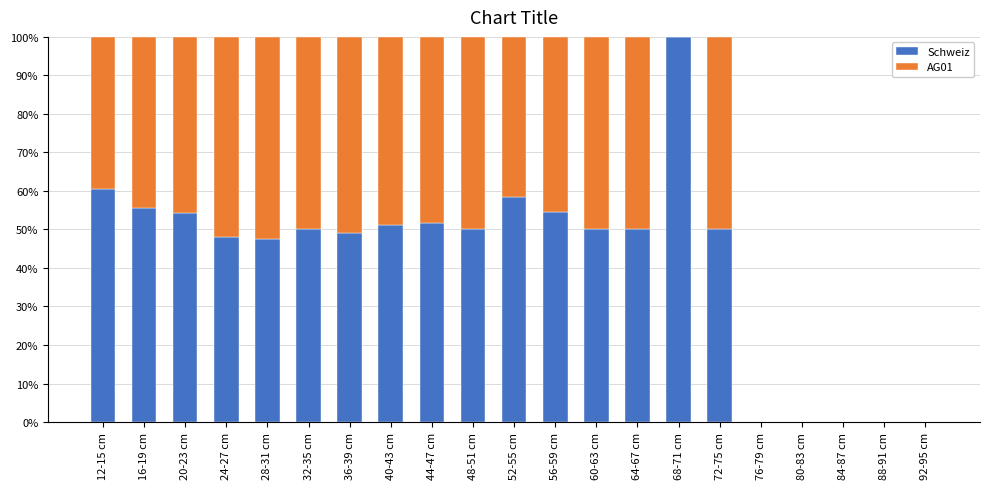

True or false: Schweiz has a value of 0.3 at 76-79 cm.

False